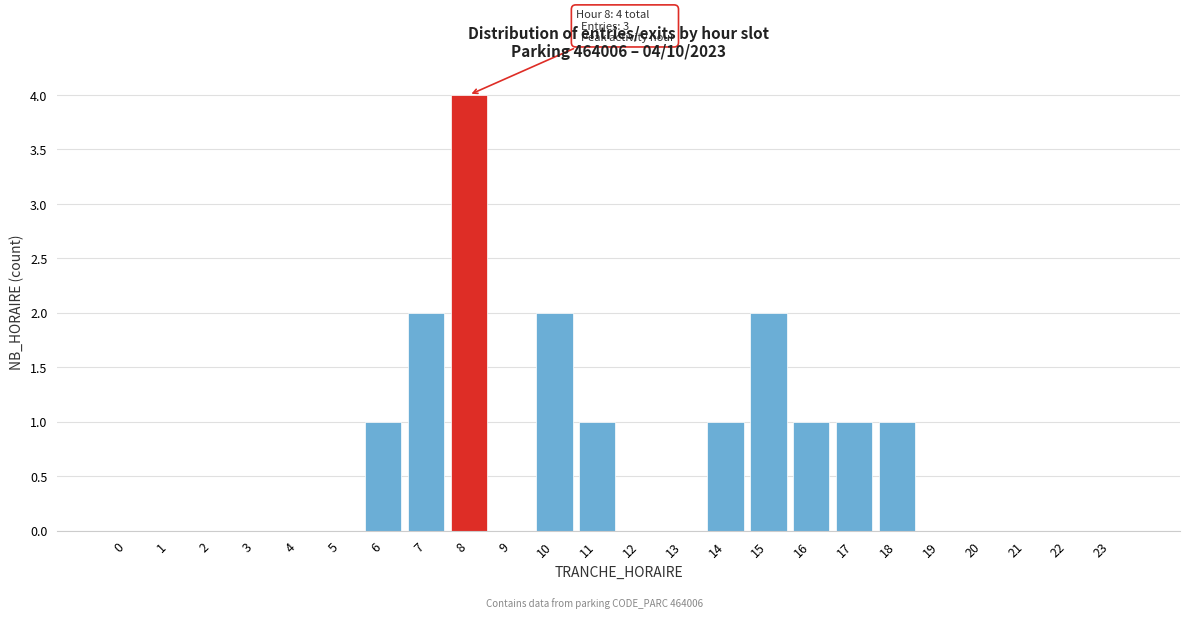

Reading right to left, extract all data points from this chart.

23=0	22=0	21=0	20=0	19=0	18=1	17=1	16=1	15=2	14=1	13=0	12=0	11=1	10=2	9=0	8=4	7=2	6=1	5=0	4=0	3=0	2=0	1=0	0=0